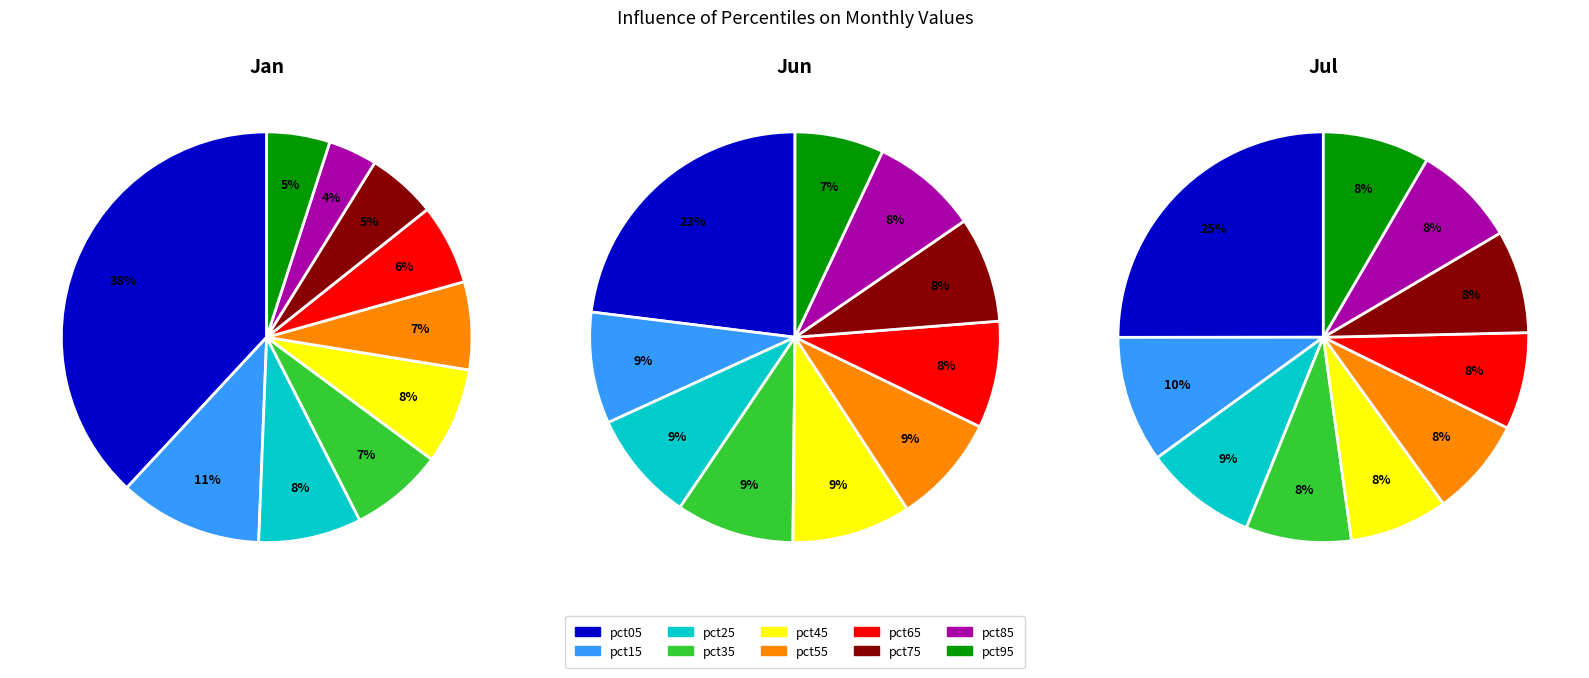

Does any single category account for the majority?

No